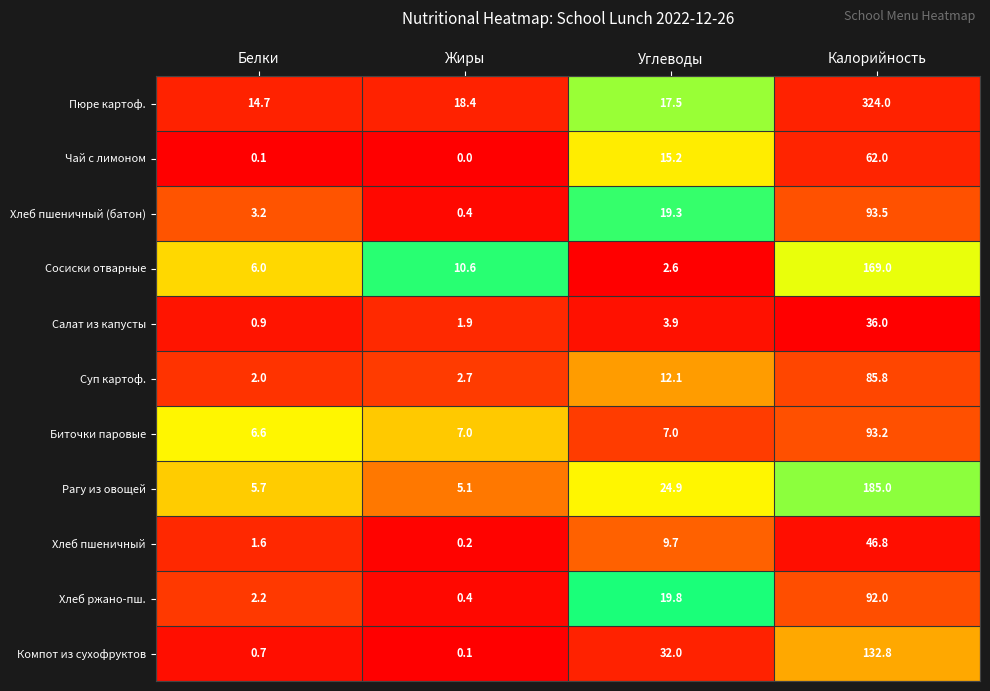

The value of Сосиски отварные at Углеводы is 3.5. True or false?

False